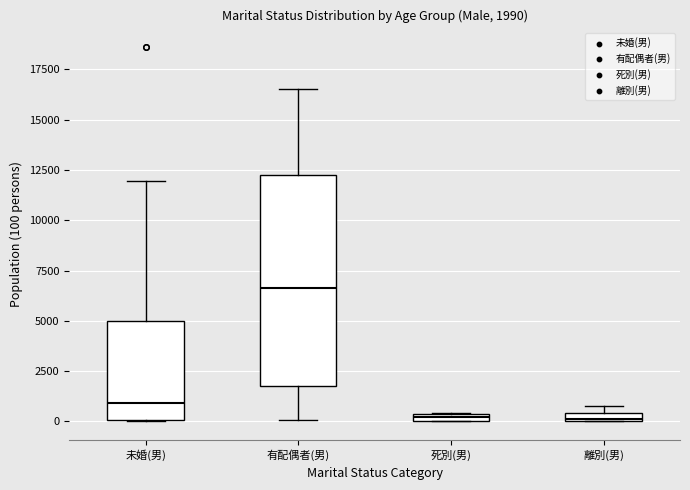

Comparing the boxes themselves (not the whiskers), which one is the tallest?

有配偶者(男)